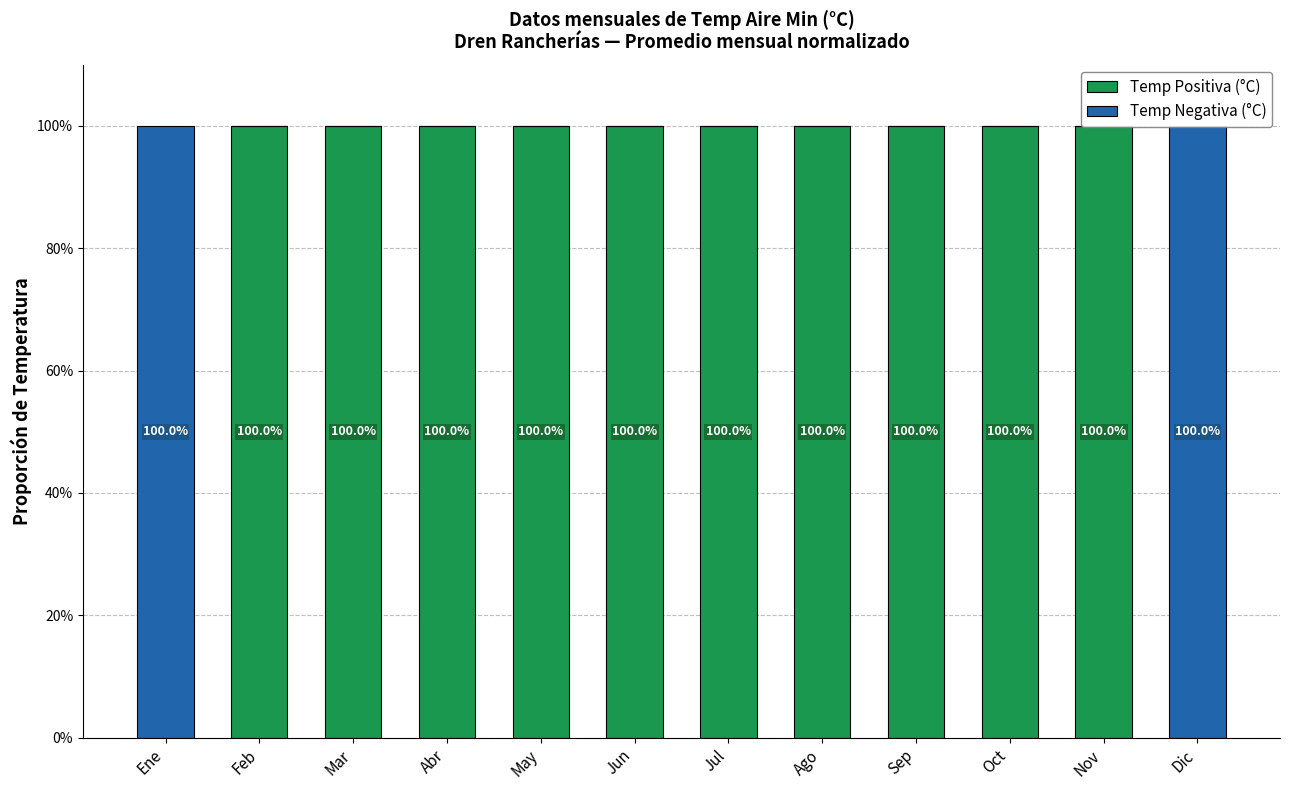

Which category has the lowest value across all series?

Ene